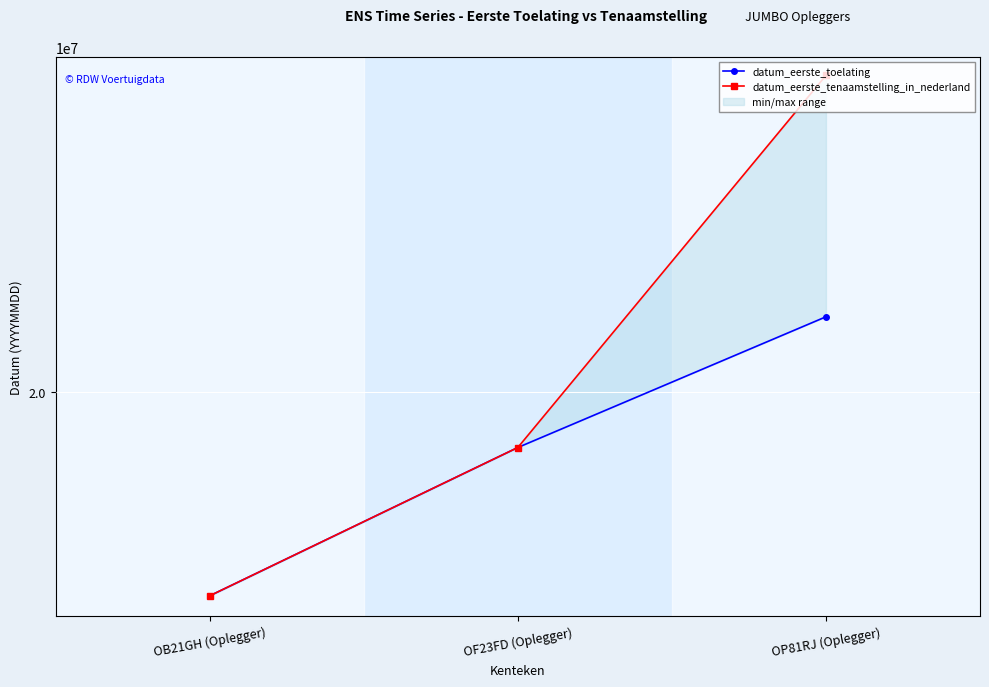

Which label corresponds to the largest value in the chart?

OP81RJ (Oplegger)